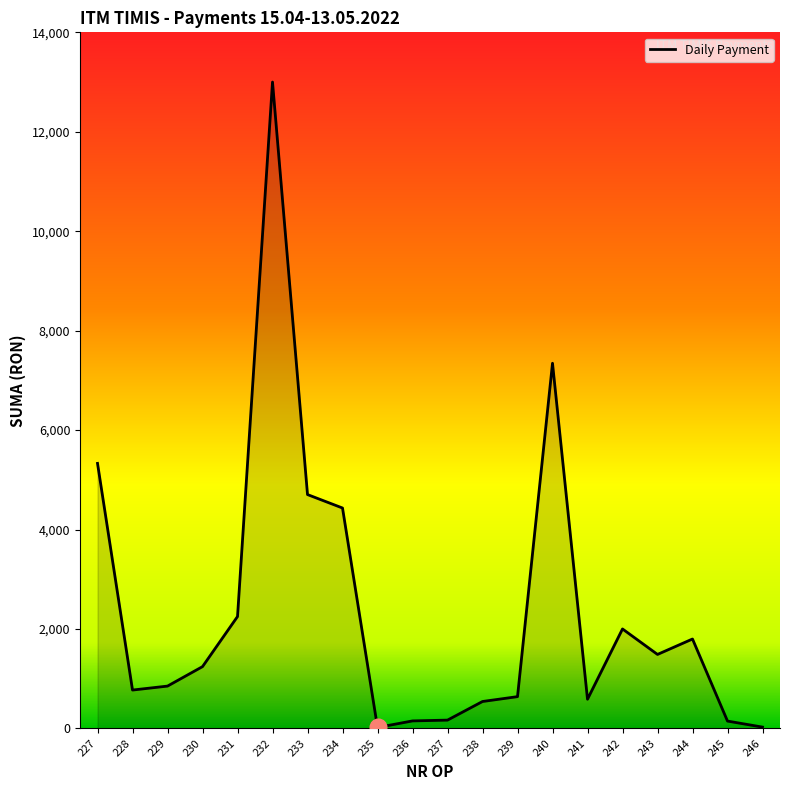

What is the greatest value displayed?

13000.0